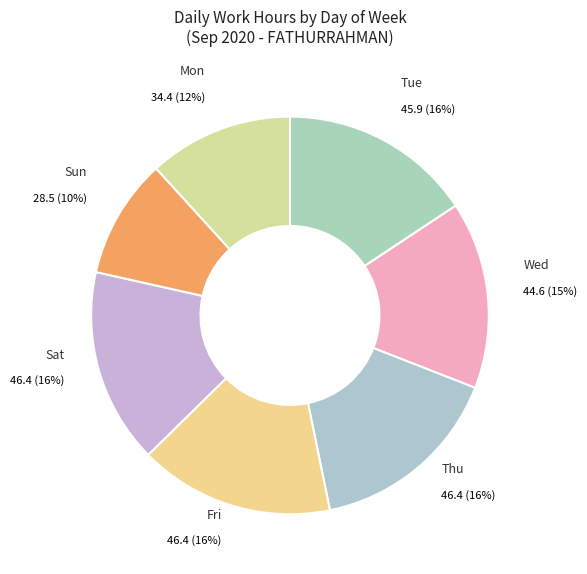

Is there any slice that represents more than half of the pie?

No